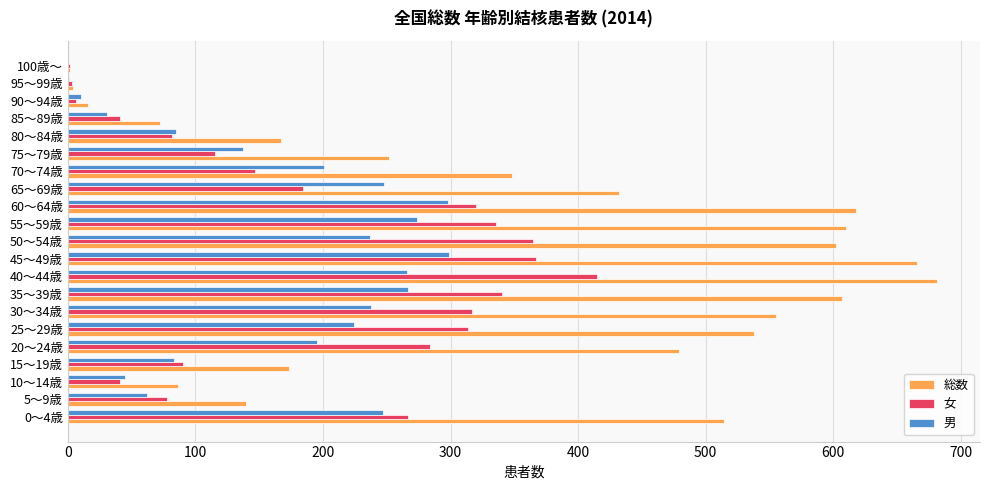

Which label corresponds to the largest value in the chart?

40～44歳